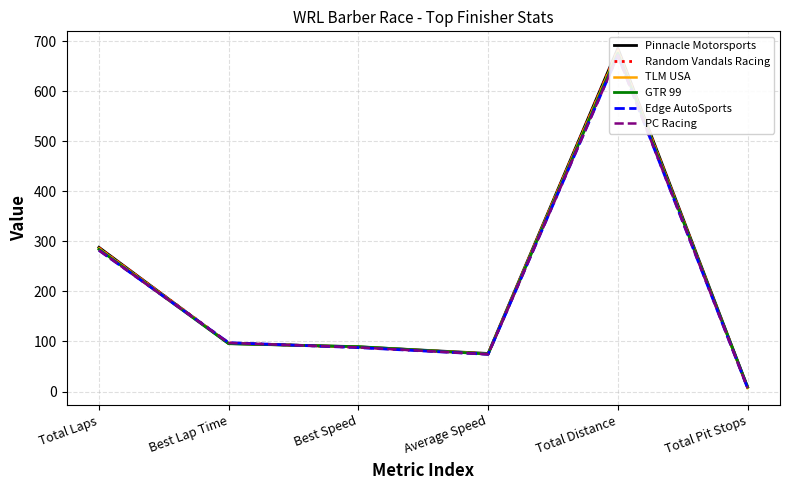

Where do Edge AutoSports and Random Vandals Racing first cross each other?

Total Laps and Best Lap Time